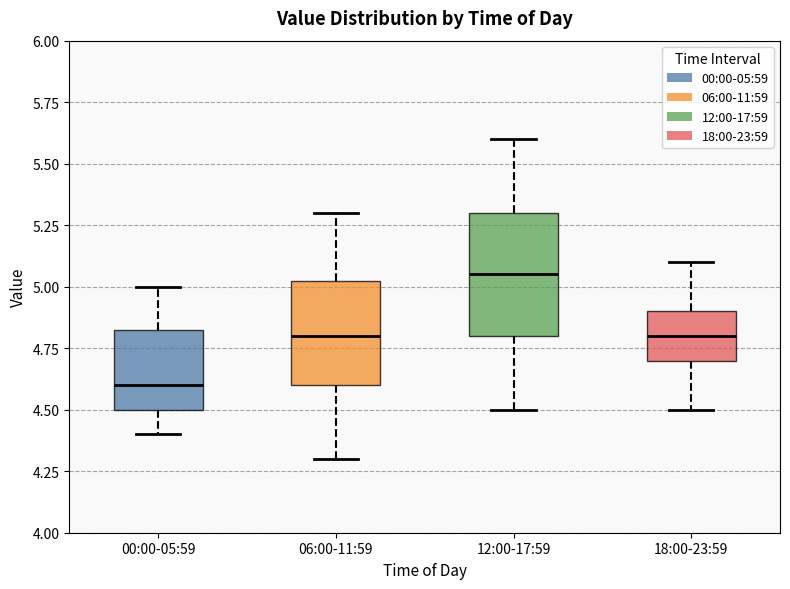

Where does the median line of the box for 18:00-23:59 sit on the y-axis? The values are not printed on the chart, so give them approximately, as read against the axis.

4.80